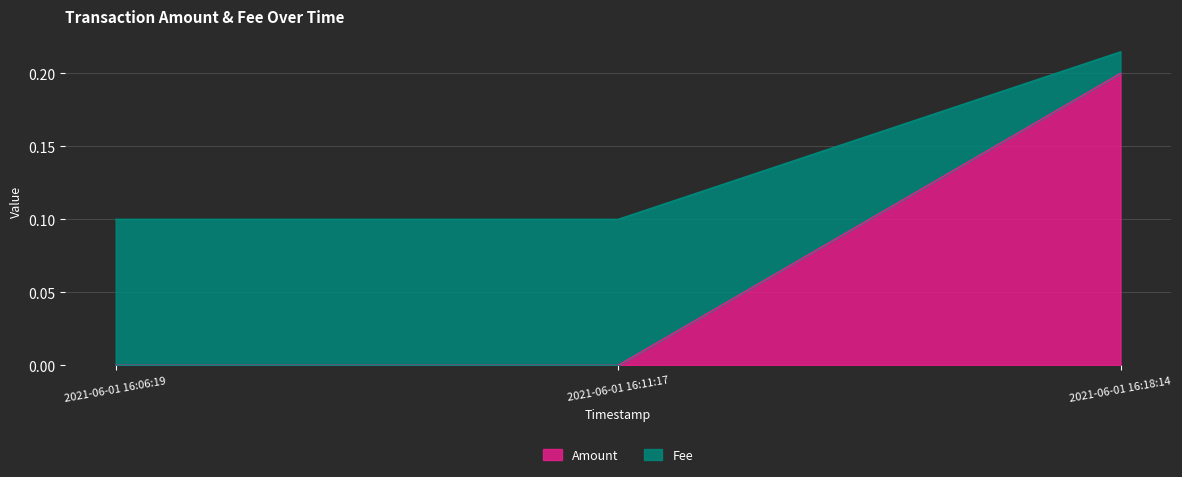

Rank the series by their maximum value, from highest to lowest.

Amount, Fee